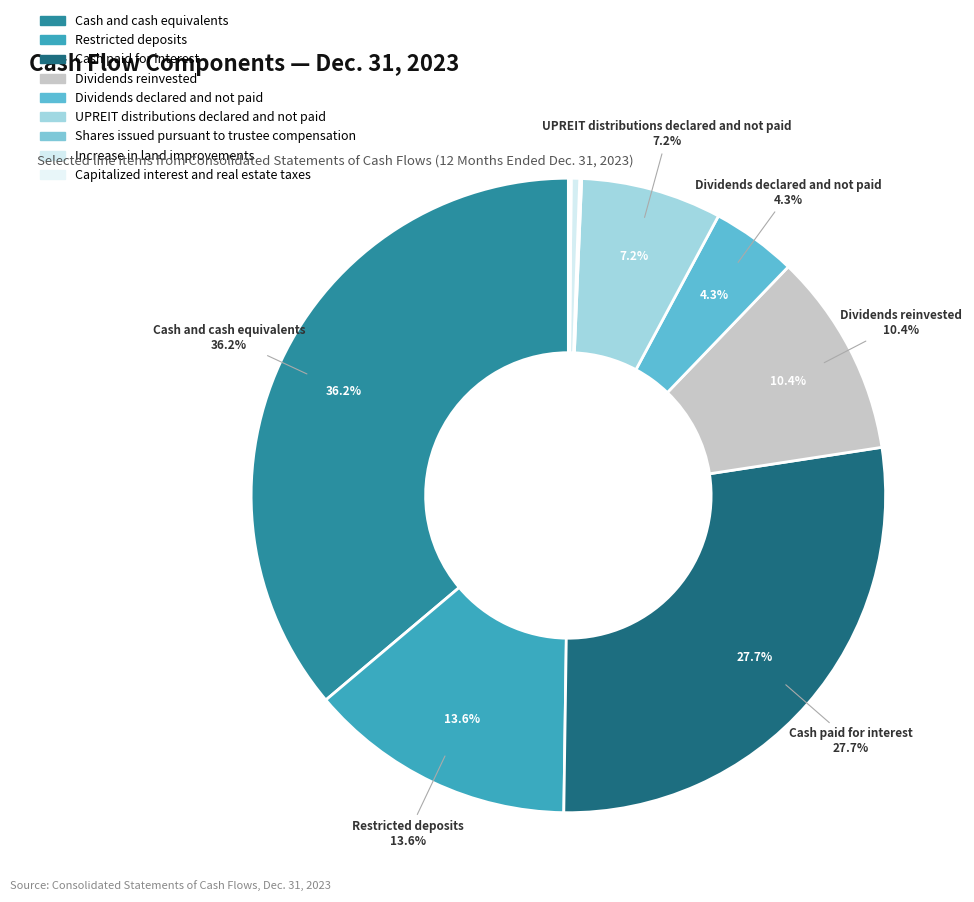

Which category has the smallest portion of the pie?

Shares issued pursuant to trustee compensation